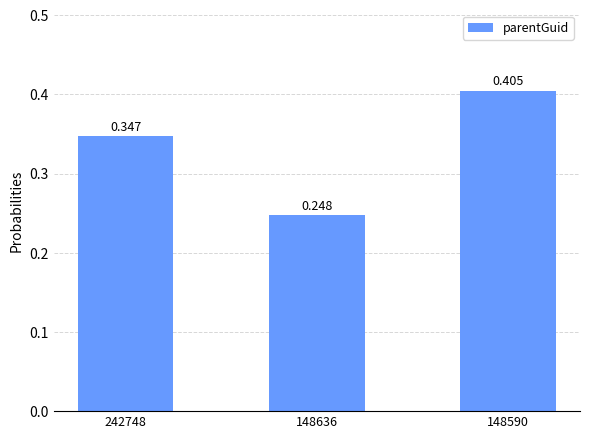

At which label is the value closest to 0?

148636